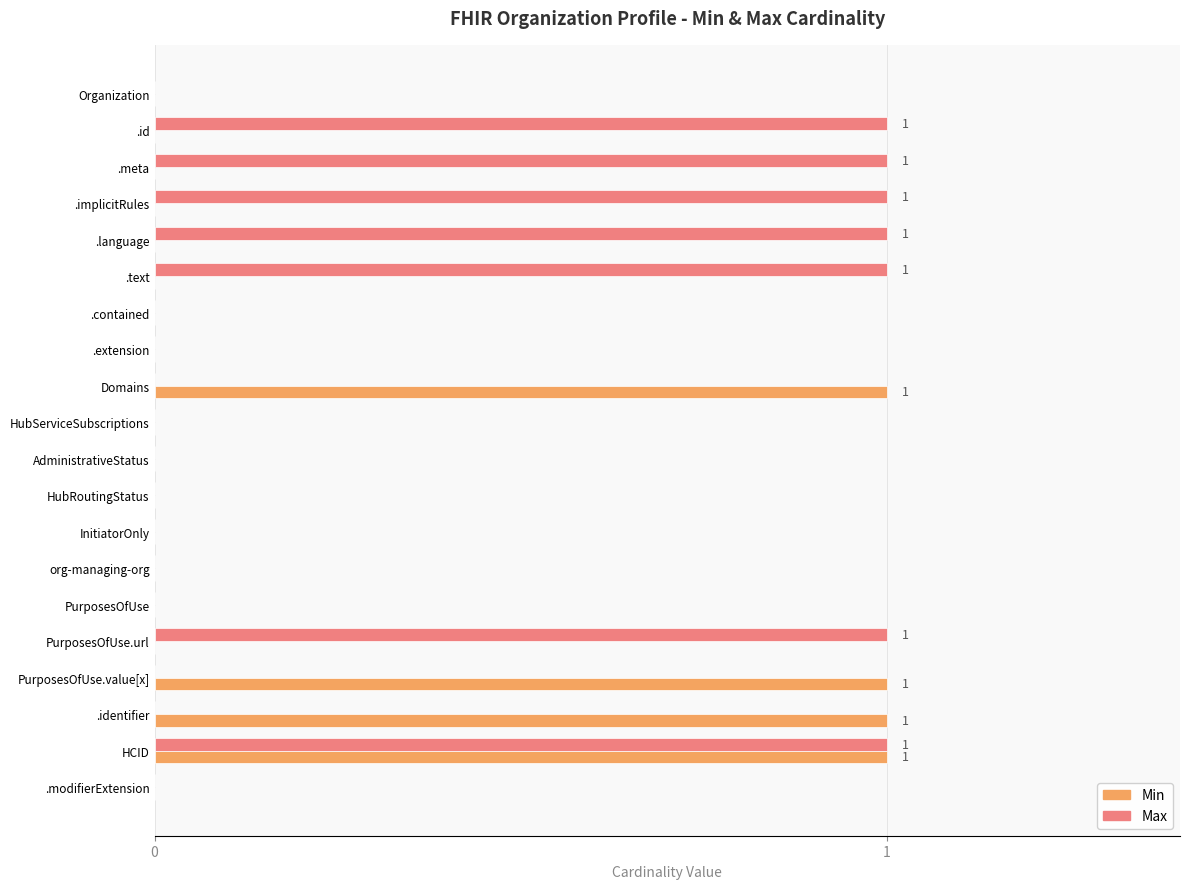

Which series has the largest total across all categories?

Max